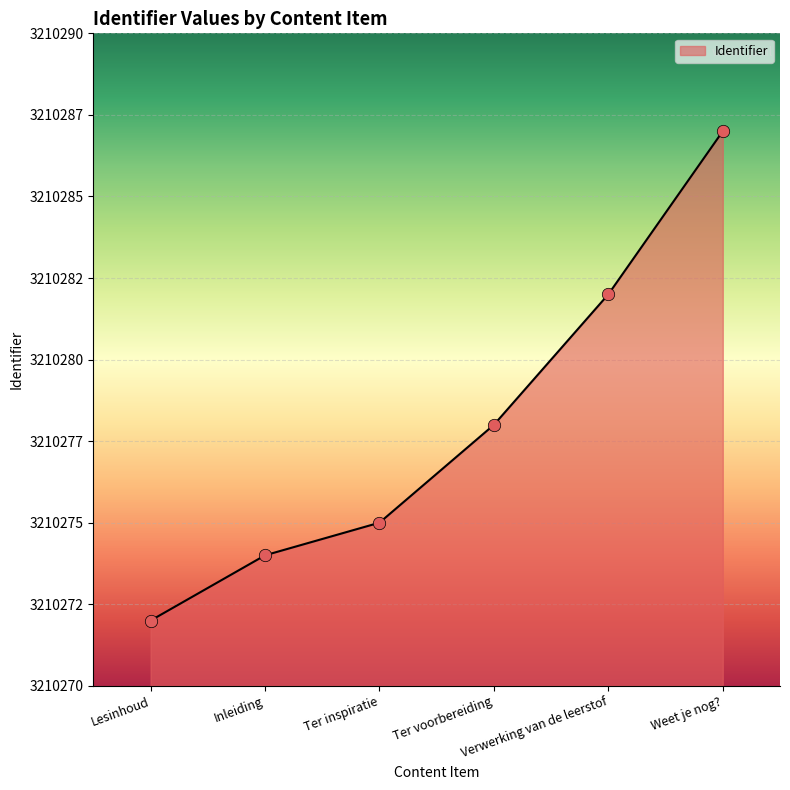

Which has a higher value, Ter voorbereiding or Lesinhoud?

Ter voorbereiding